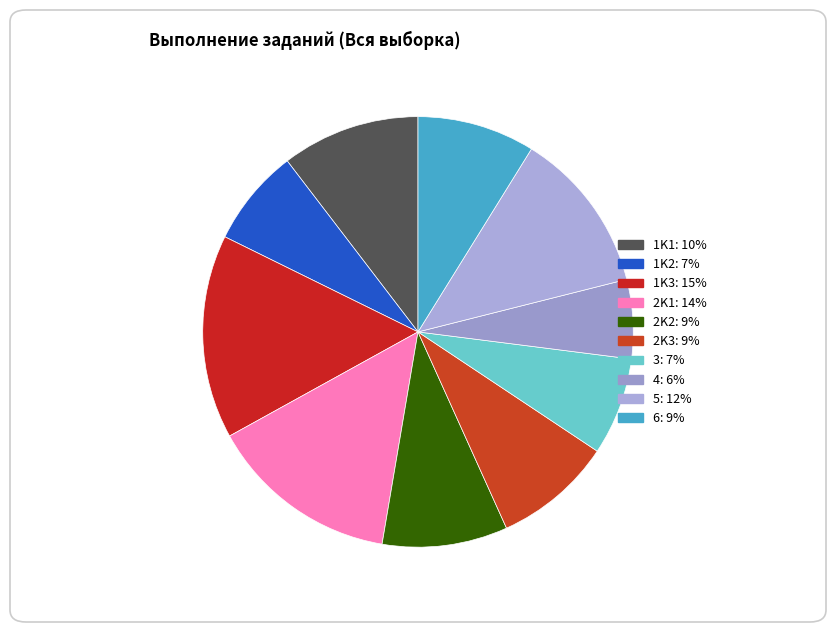

What is the smallest slice in the pie chart?

4